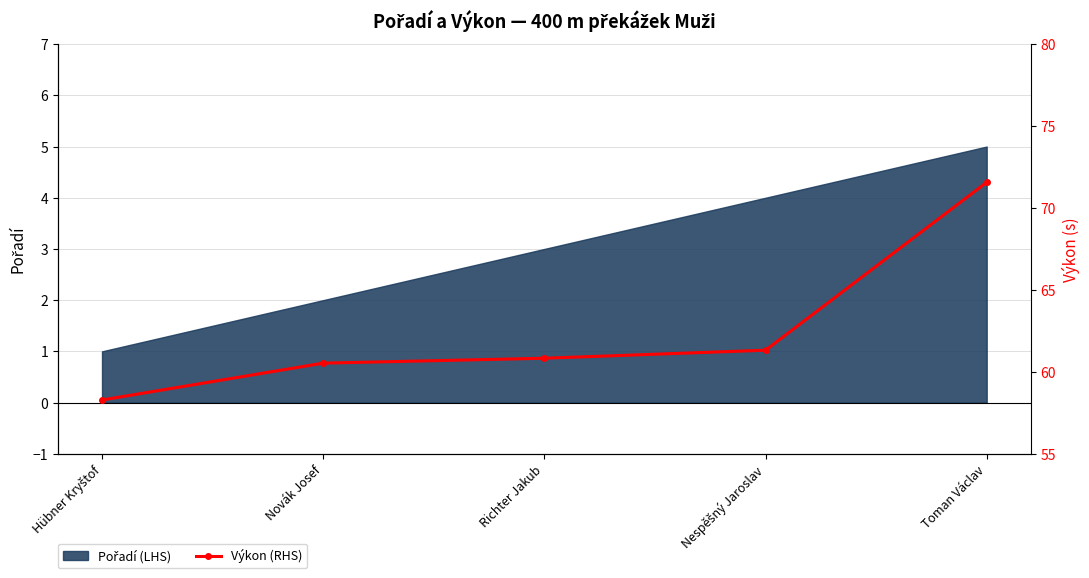

List the labels in order of value, largest first.

Toman Václav, Nespěšný Jaroslav, Richter Jakub, Novák Josef, Hübner Kryštof